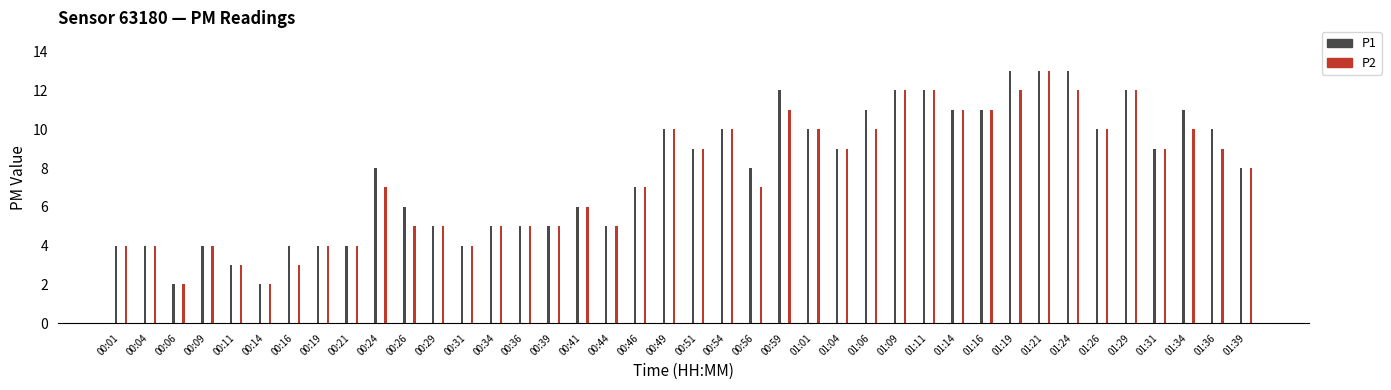

What is the difference between the second highest and minimum values in the P1 series?

11